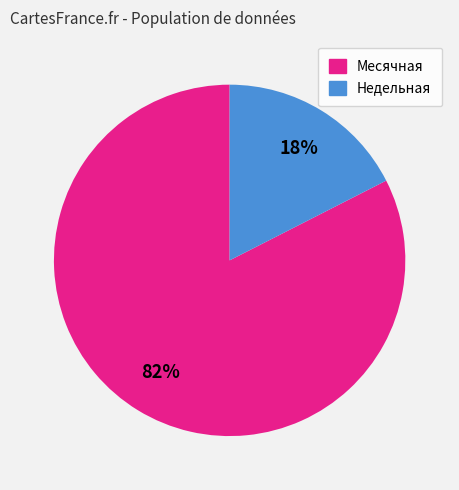

To the nearest percent, what is the average slice percentage?

50%